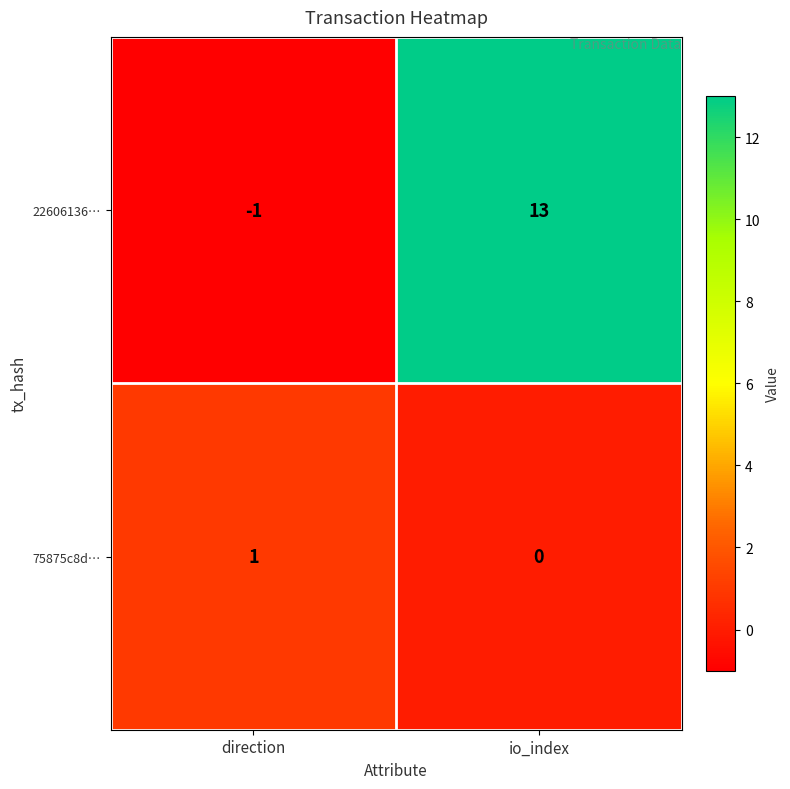

At direction, list the series in order from smallest to largest.

22606136…, 75875c8d…